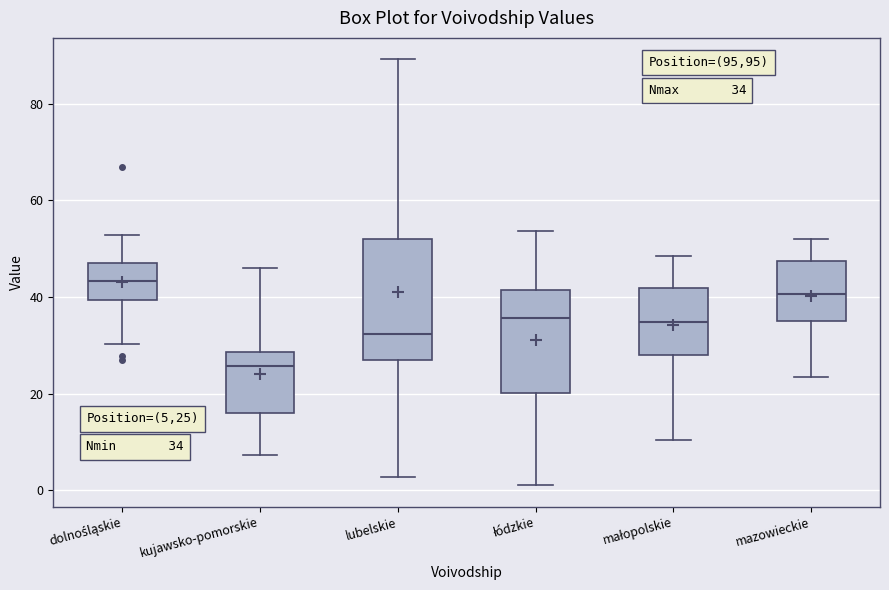

Which box's median line is the lowest?

kujawsko-pomorskie